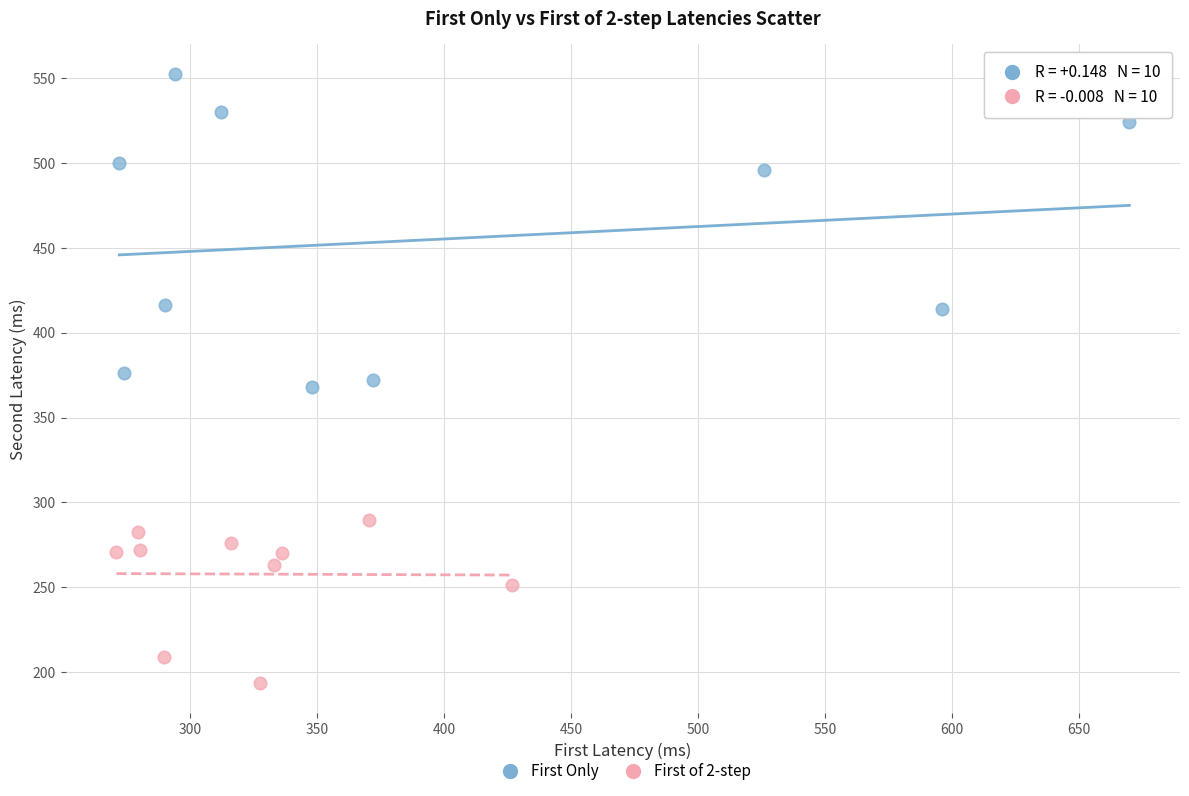

Which series has the widest spread of Y values?

First Only